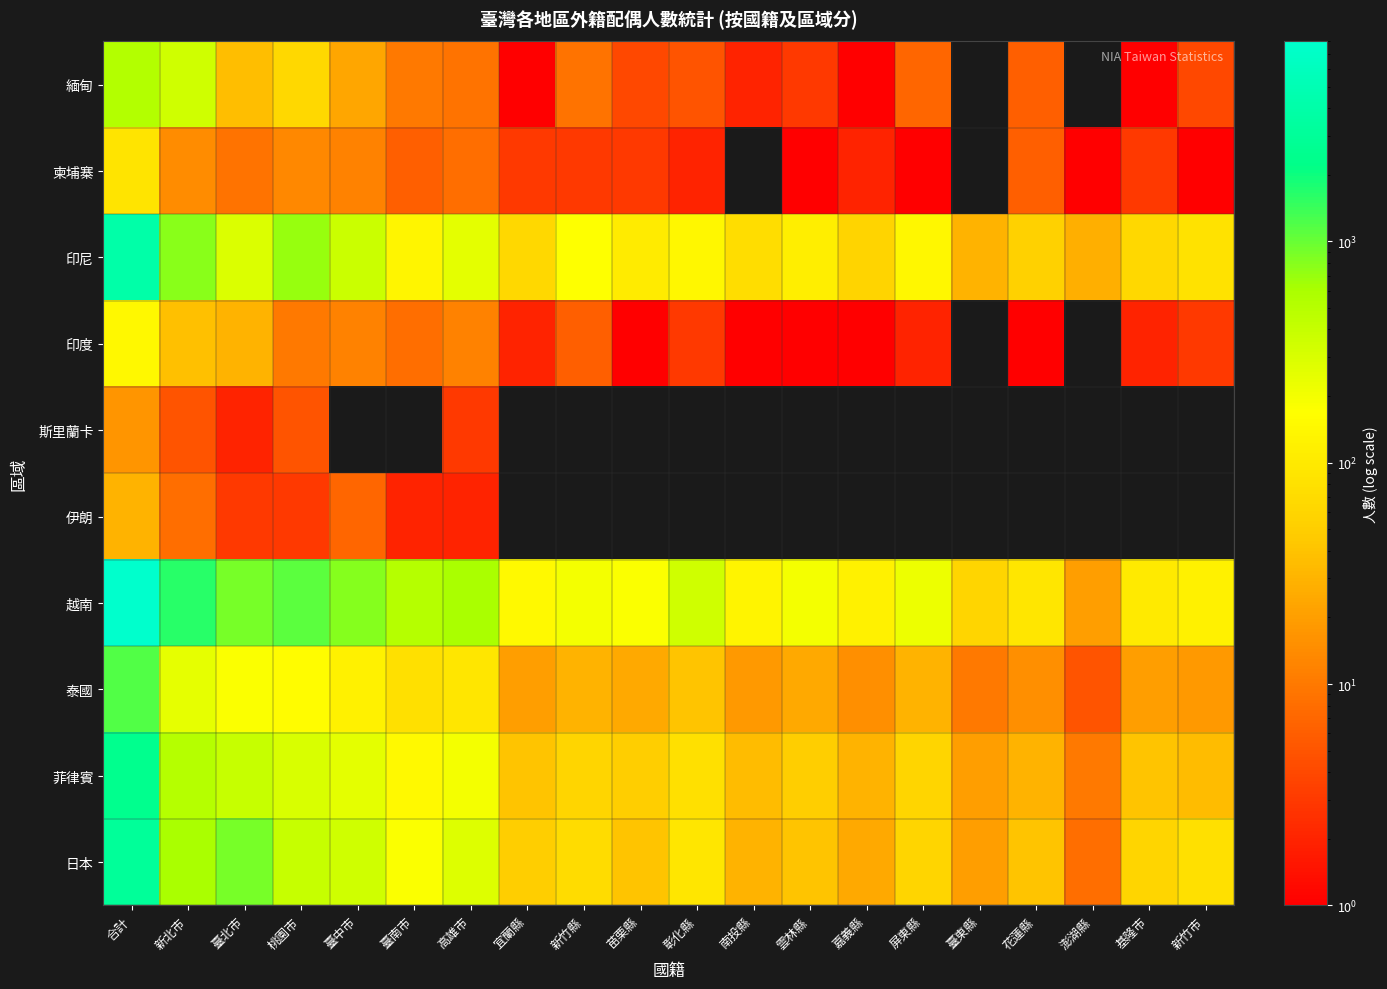

Count the number of data series in this chart.

10